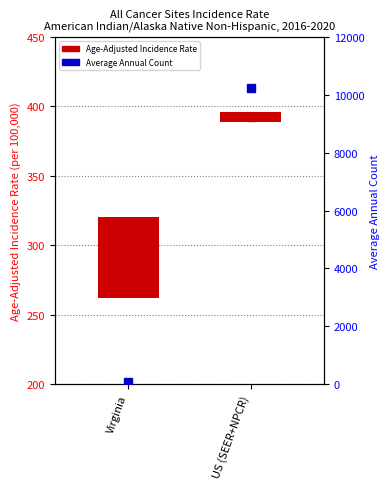

What is the sum of the values at US (SEER+NPCR) and Virginia?

10327